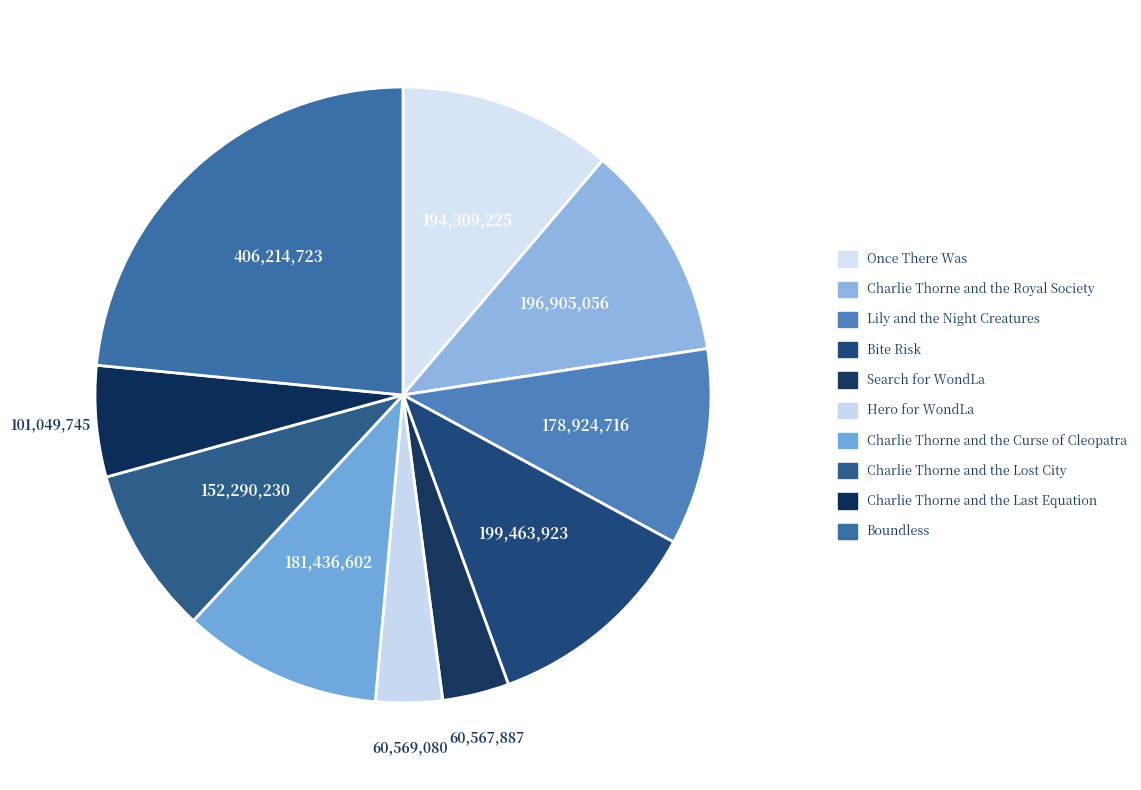

What is the ratio of the value at Bite Risk to the value at Charlie Thorne and the Lost City?

1.3